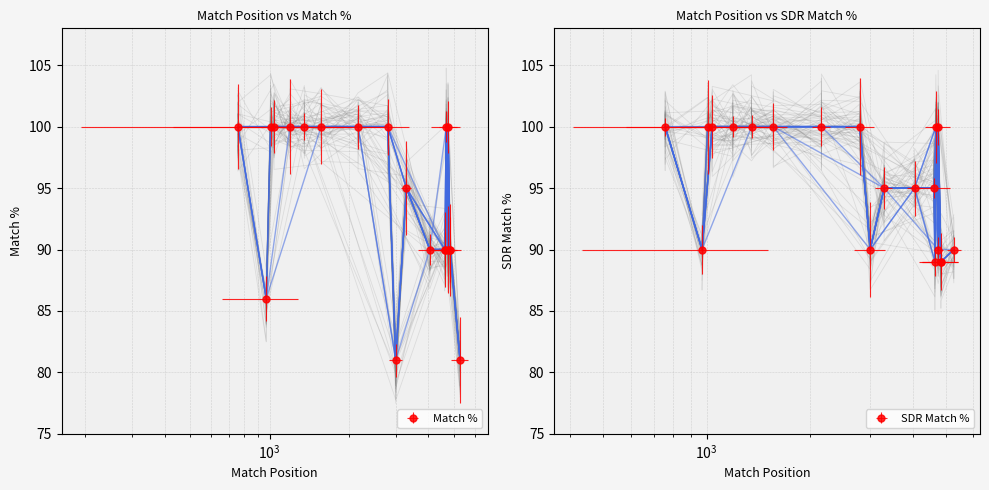

Is the value of Match % at TRCN0000062106 greater than the value of SDR Match % at TRCN0000165774?

Yes